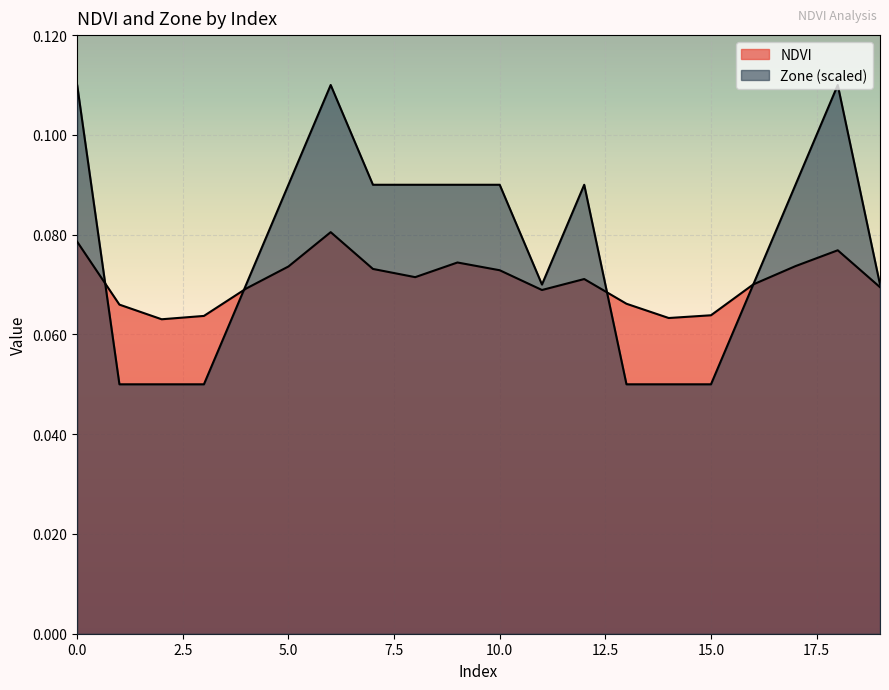

Reading right to left, what are all the values shown in this chart?

NDVI: 19=0.1	18=0.1	17=0.1	16=0.1	15=0.1	14=0.1	13=0.1	12=0.1	11=0.1	10=0.1	9=0.1	8=0.1	7=0.1	6=0.1	5=0.1	4=0.1	3=0.1	2=0.1	1=0.1	0=0.1
Zone: 19=0.1	18=0.1	17=0.1	16=0.1	15=0.1	14=0.1	13=0.1	12=0.1	11=0.1	10=0.1	9=0.1	8=0.1	7=0.1	6=0.1	5=0.1	4=0.1	3=0.1	2=0.1	1=0.1	0=0.1